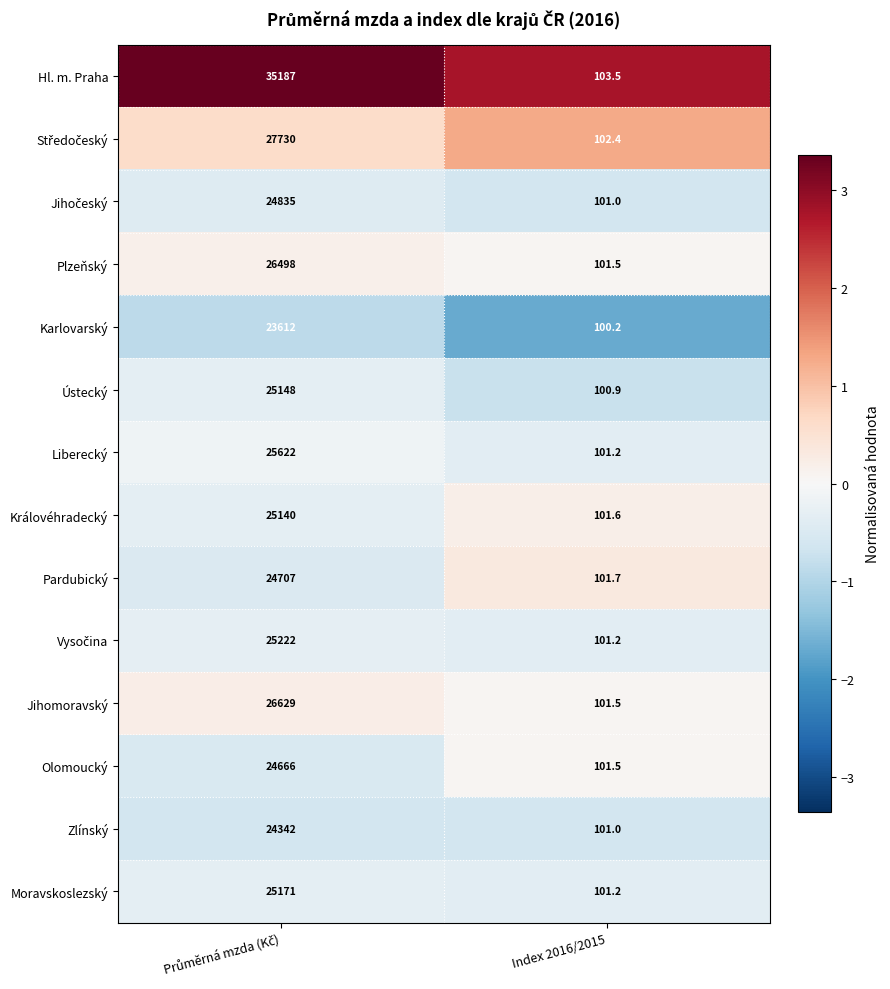

Which series has the largest total across all categories?

Hl. m. Praha